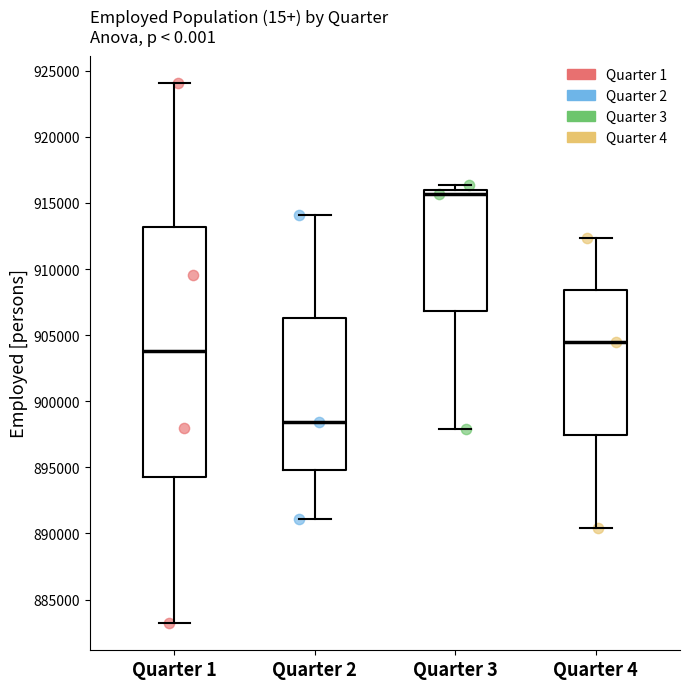

Where does the upper whisker of the box for Quarter 4 end on the y-axis? The values are not printed on the chart, so give them approximately, as read against the axis.

912500